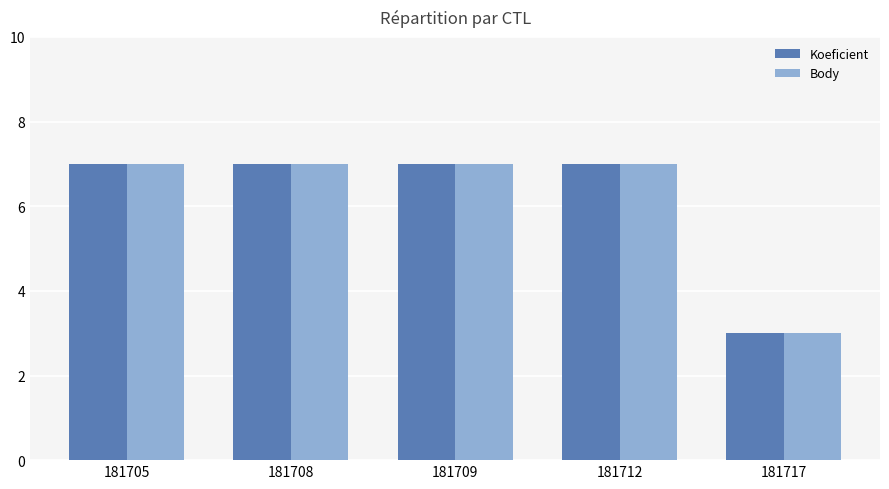

What is the maximum value shown in the chart?

7